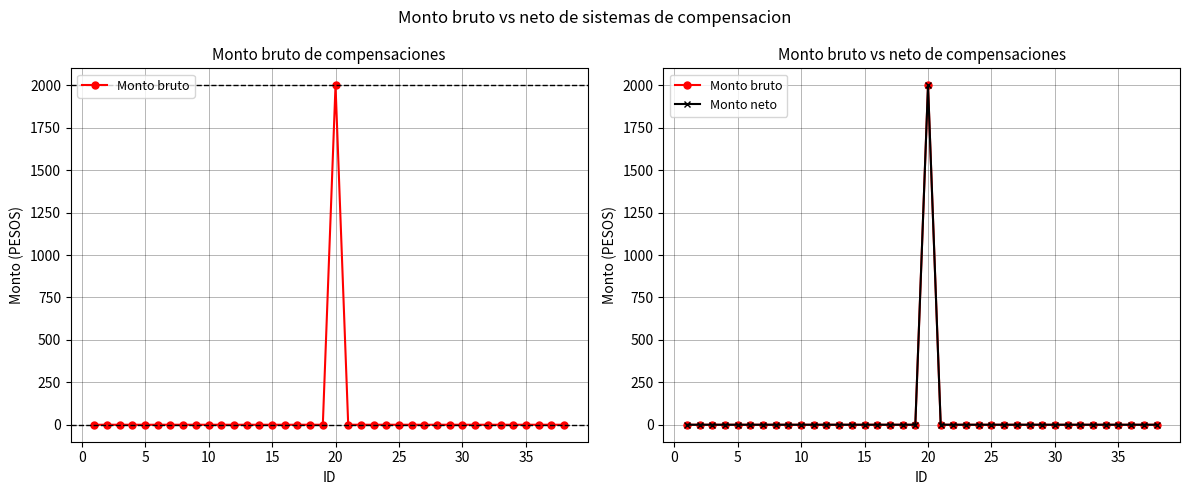

Reading right to left, extract all data points from this chart.

Monto bruto: 0	0	0	0	0	0	0	0	0	0	0	0	0	0	0	0	0	0	2000	0	0	0	0	0	0	0	0	0	0	0	0	0	0	0	0	0	0	0
Monto neto: 0	0	0	0	0	0	0	0	0	0	0	0	0	0	0	0	0	0	2000	0	0	0	0	0	0	0	0	0	0	0	0	0	0	0	0	0	0	0